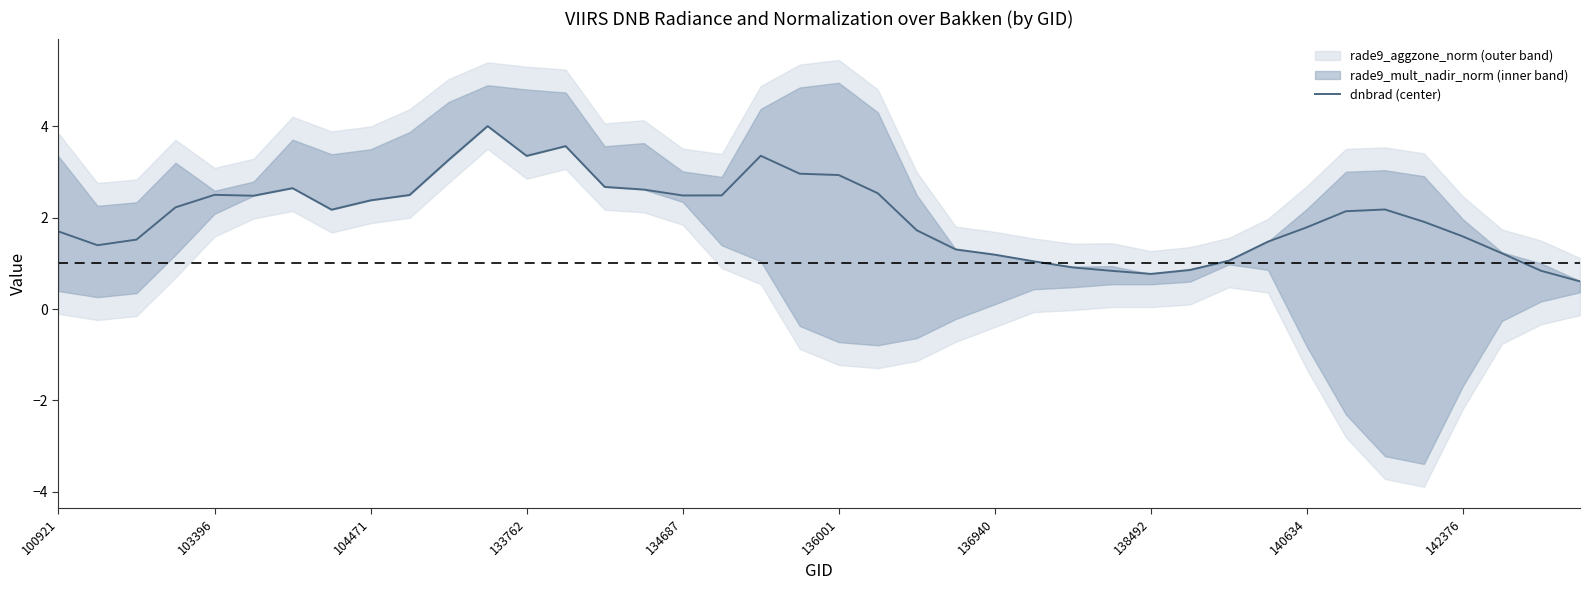

Is it true that the value at 11 is 5.6?

False